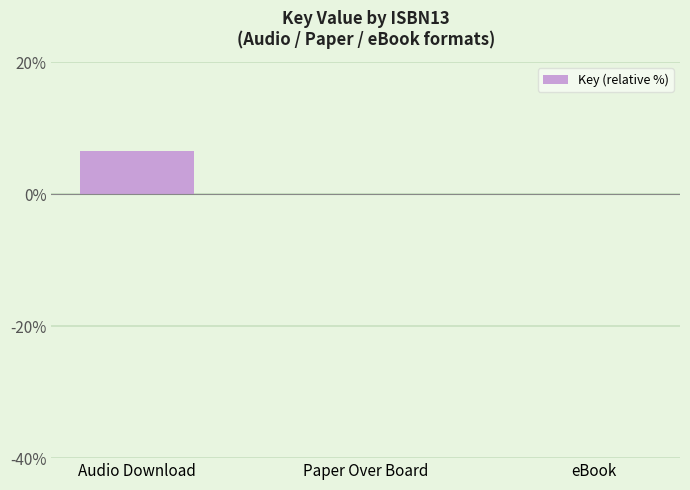

Is it true that the value at Audio Download is 2.3?

False